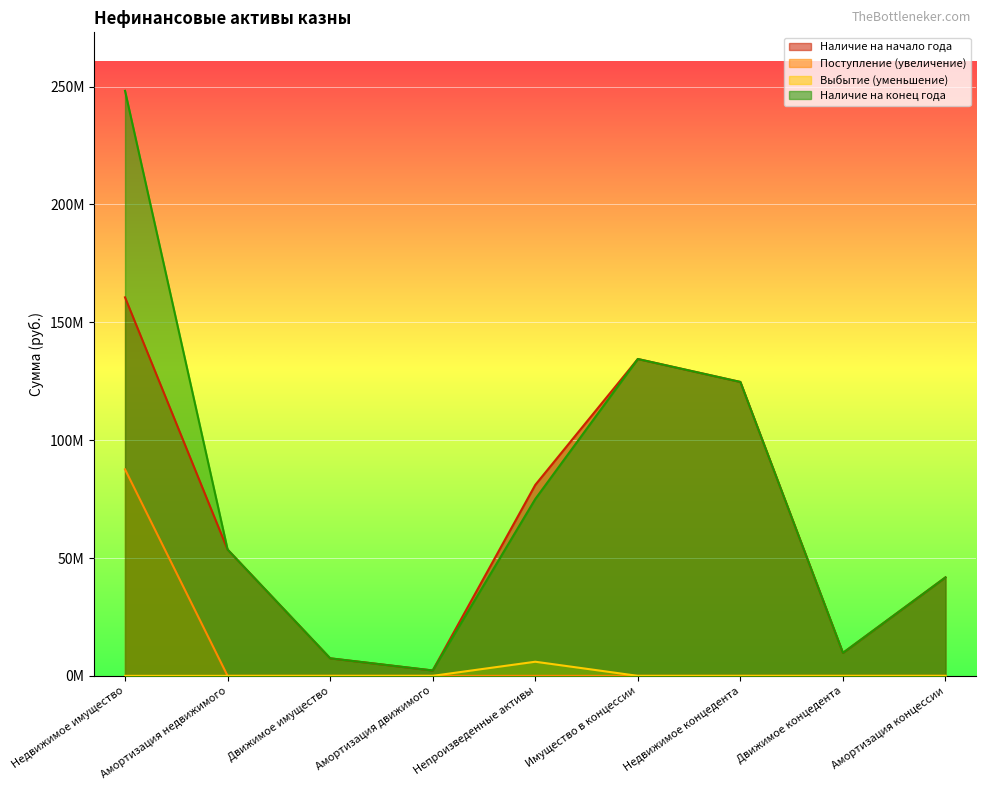

Count the number of data series in this chart.

4